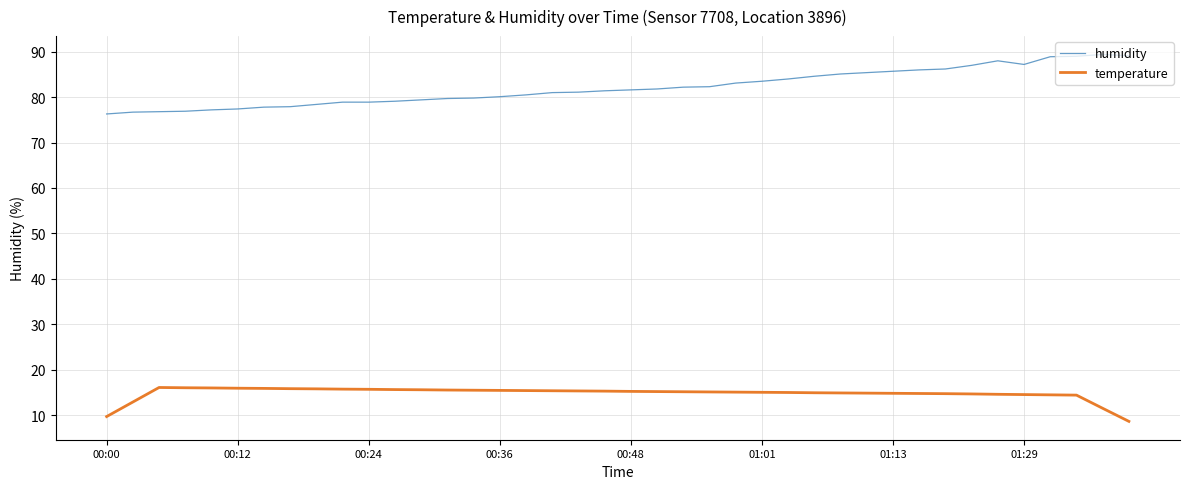

Rank the series by their maximum value, from lowest to highest.

temperature, humidity